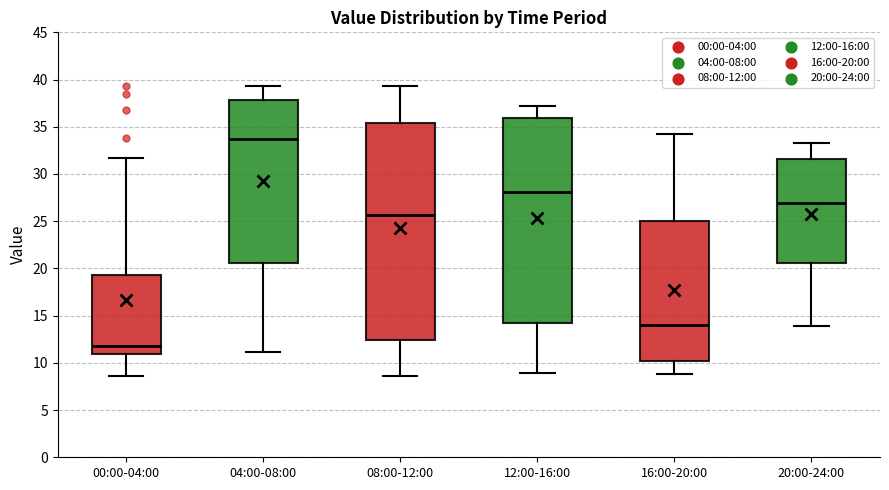

Reading left to right, transcribe this box plot: for each box, give where its median line is, the range the box spans, and where its two whiskers end, as read against the y-axis. The values are not printed on the chart, so give them approximately, as read against the axis.

00:00-04:00: median 12.0, box 11.0 to 19.5, whiskers 8.5 to 31.5
04:00-08:00: median 34.0, box 20.5 to 38.0, whiskers 11.0 to 39.5
08:00-12:00: median 25.5, box 12.5 to 35.5, whiskers 8.5 to 39.5
12:00-16:00: median 28.0, box 14.5 to 36.0, whiskers 9.0 to 37.0
16:00-20:00: median 14.0, box 10.0 to 25.0, whiskers 9.0 to 34.0
20:00-24:00: median 27.0, box 20.5 to 31.5, whiskers 14.0 to 33.5